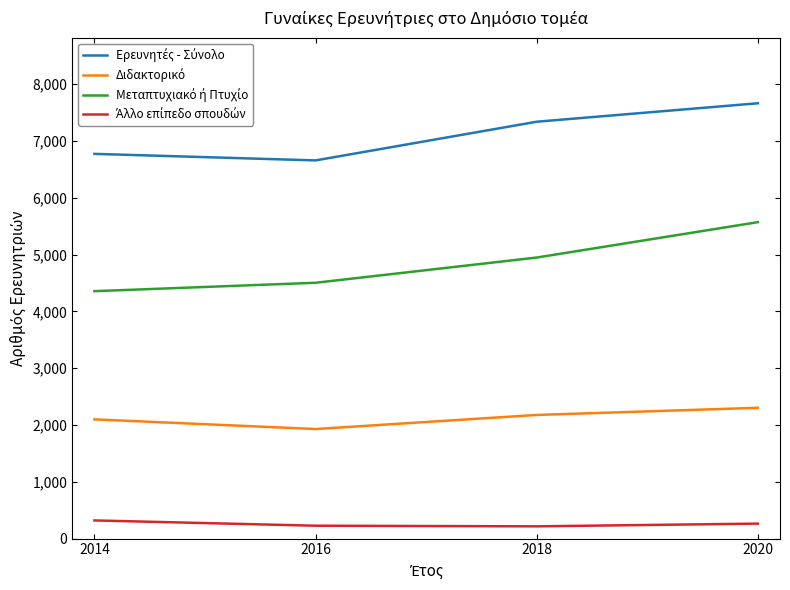

What is the smallest value displayed?

215